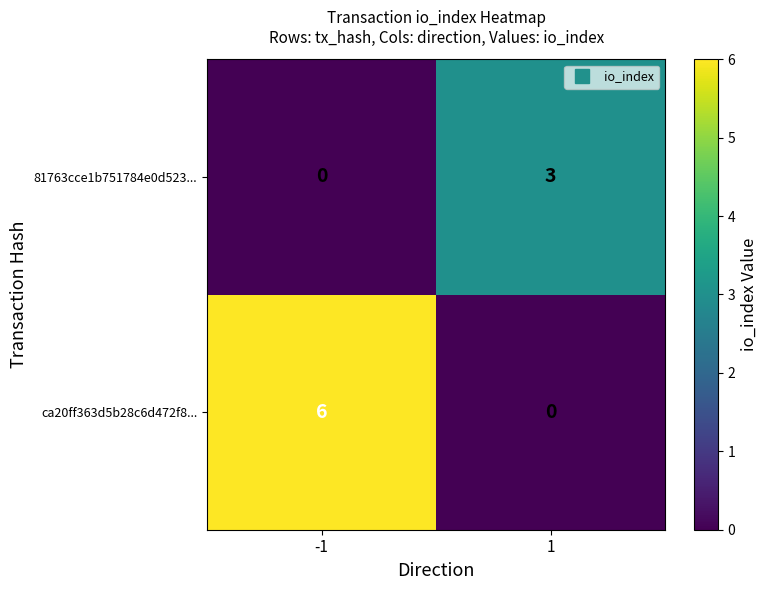

The value of 81763cce1b751784e0d523... at -1 is 0. True or false?

True